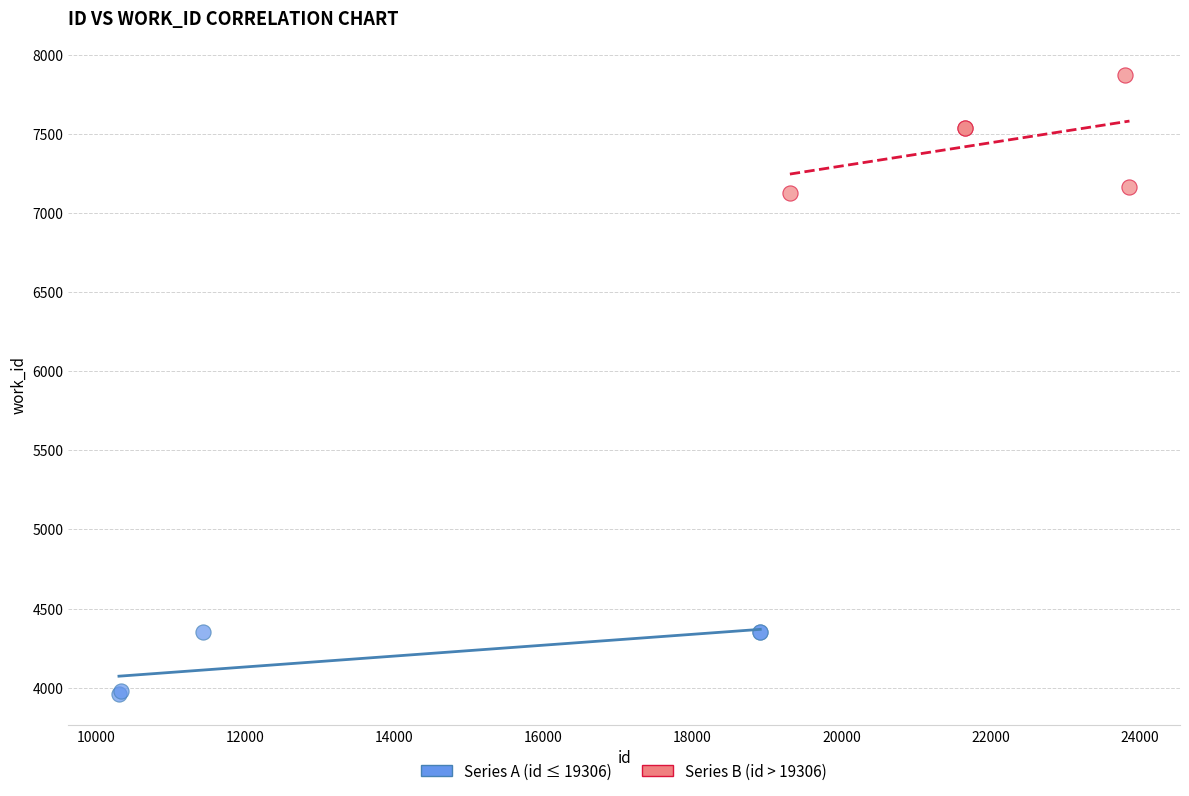

Which series reaches the maximum Y coordinate?

Series B (id > 19306)